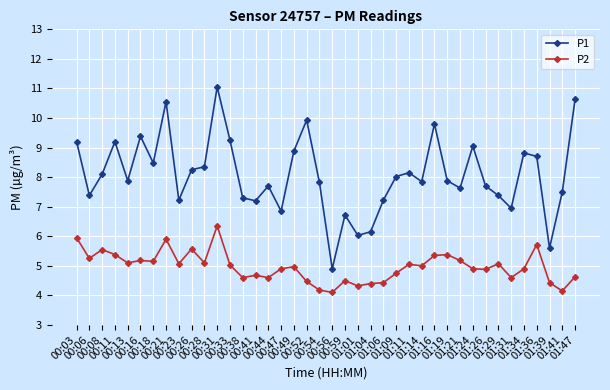

What is the label of the 2nd point from the left?

00:06